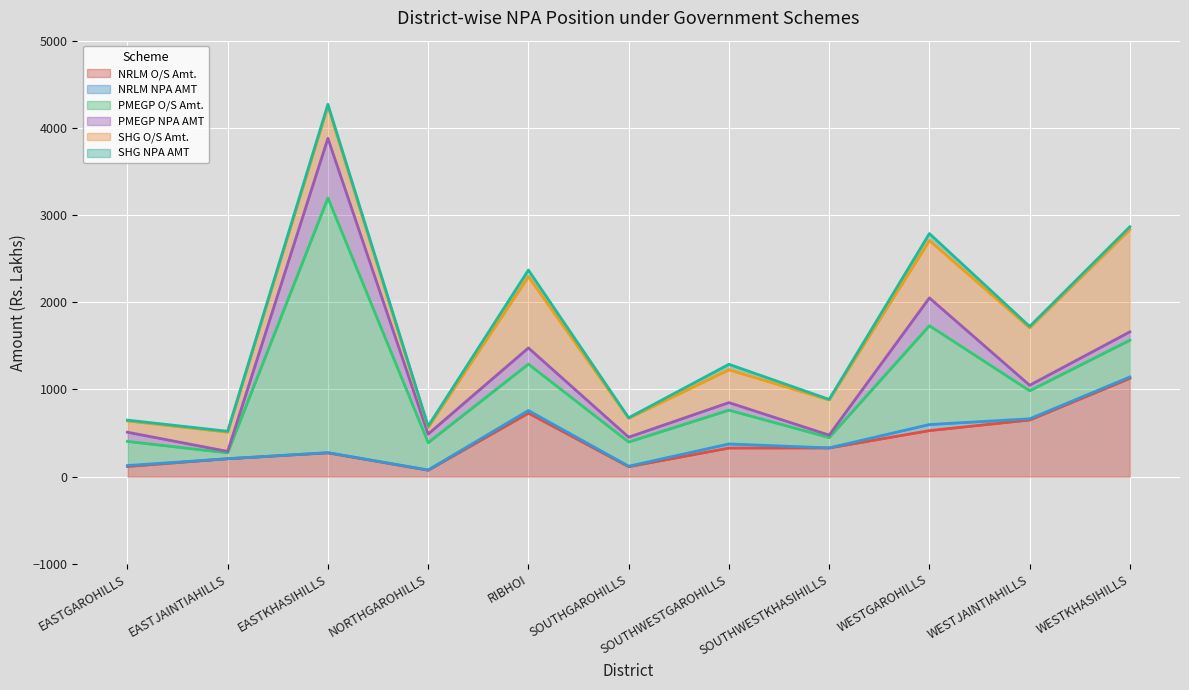

How many values in the NRLM NPA AMT series are below 10?

5